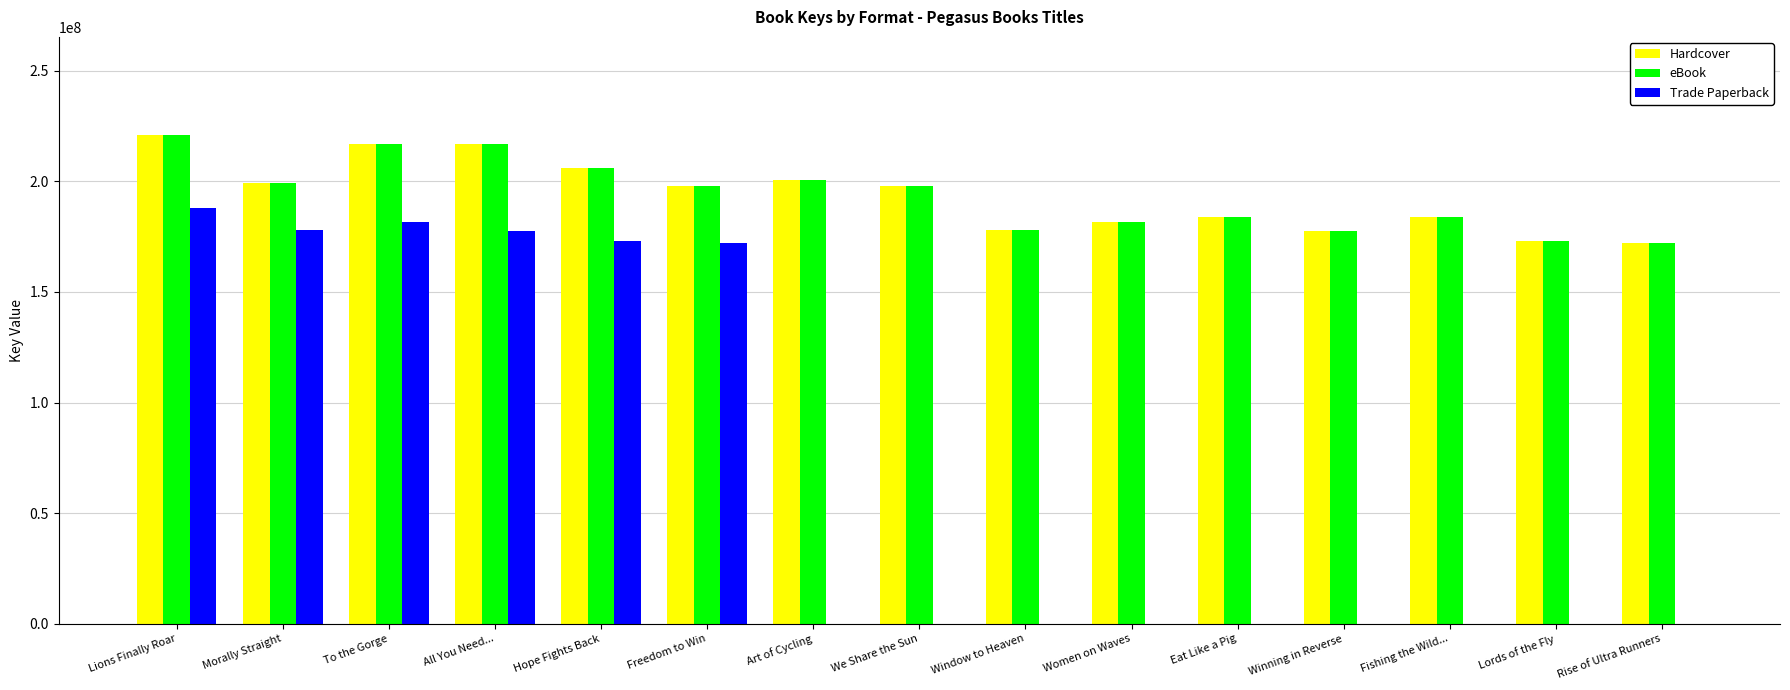

The value of eBook at All You Need... is 217010068. True or false?

True